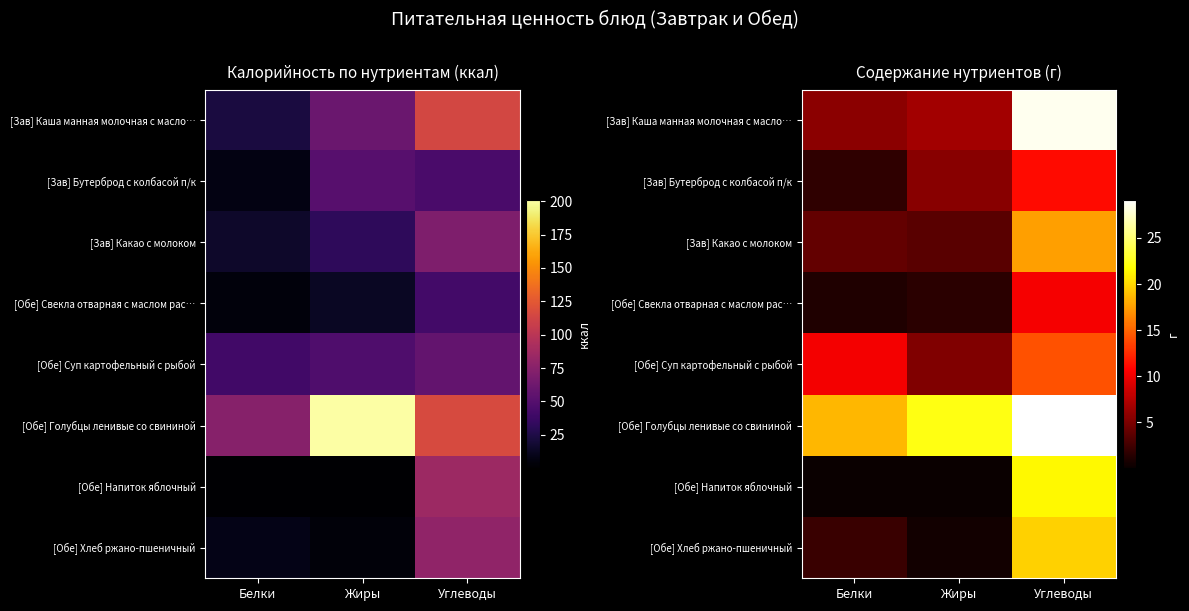

What is the approximate value of [Зав] Каша манная молочная с масло… at Белки?

5.8